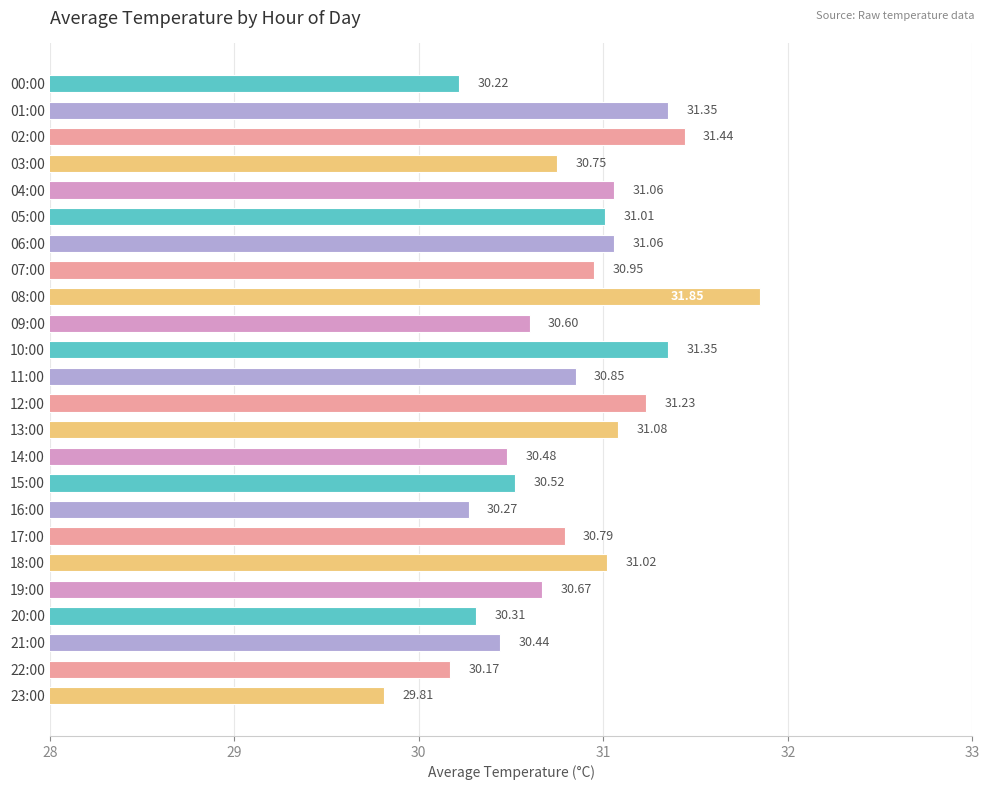

What is the difference between the second highest and second lowest values?

1.3